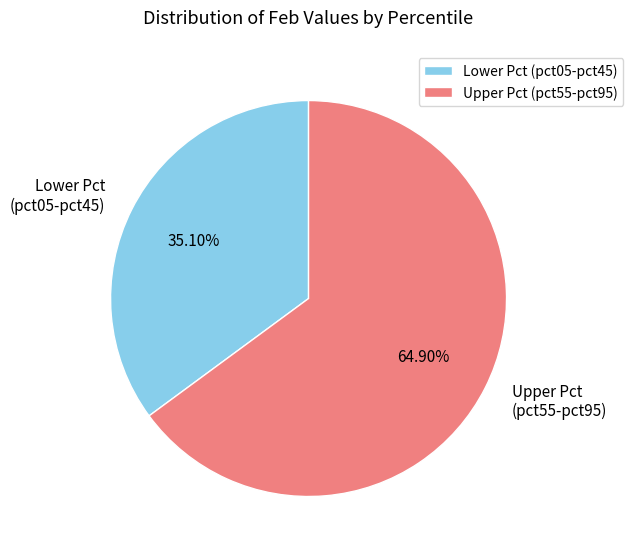

Which category accounts for the majority?

Upper Pct (pct55-pct95)